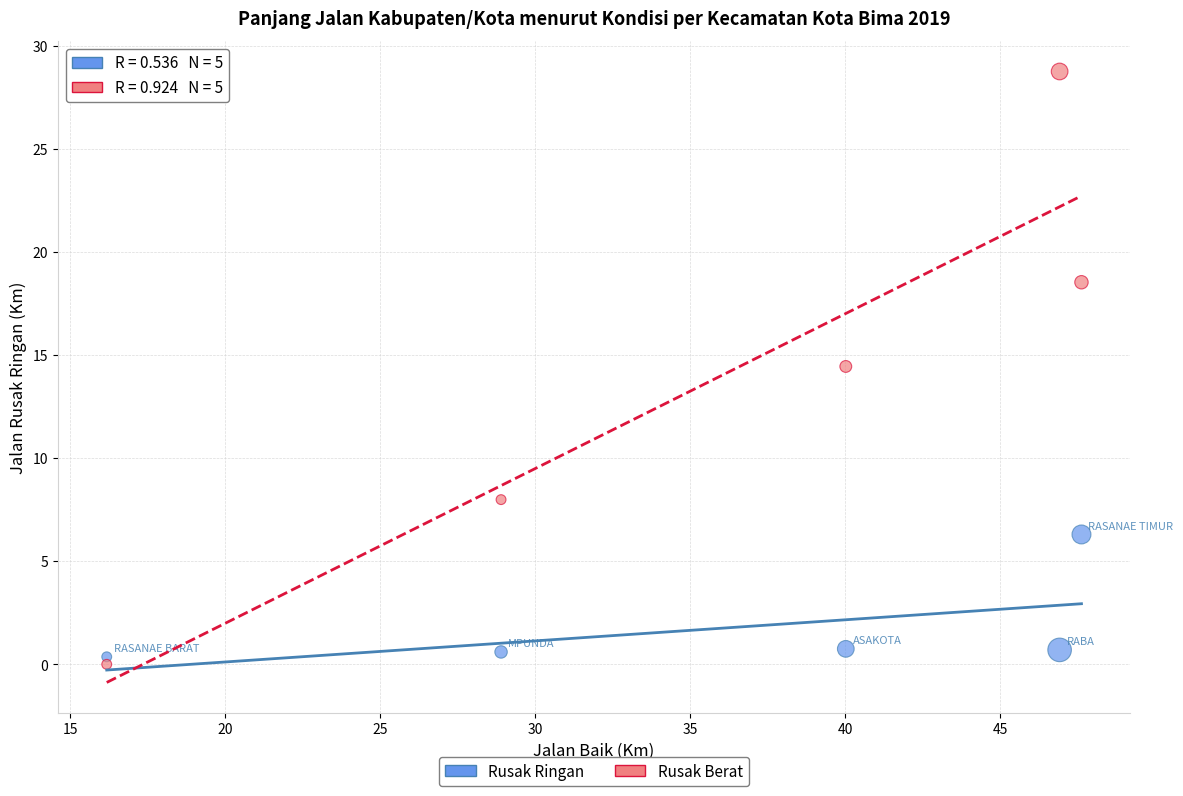

Across all data points, what is the range of X values (max minus min)?

31.5